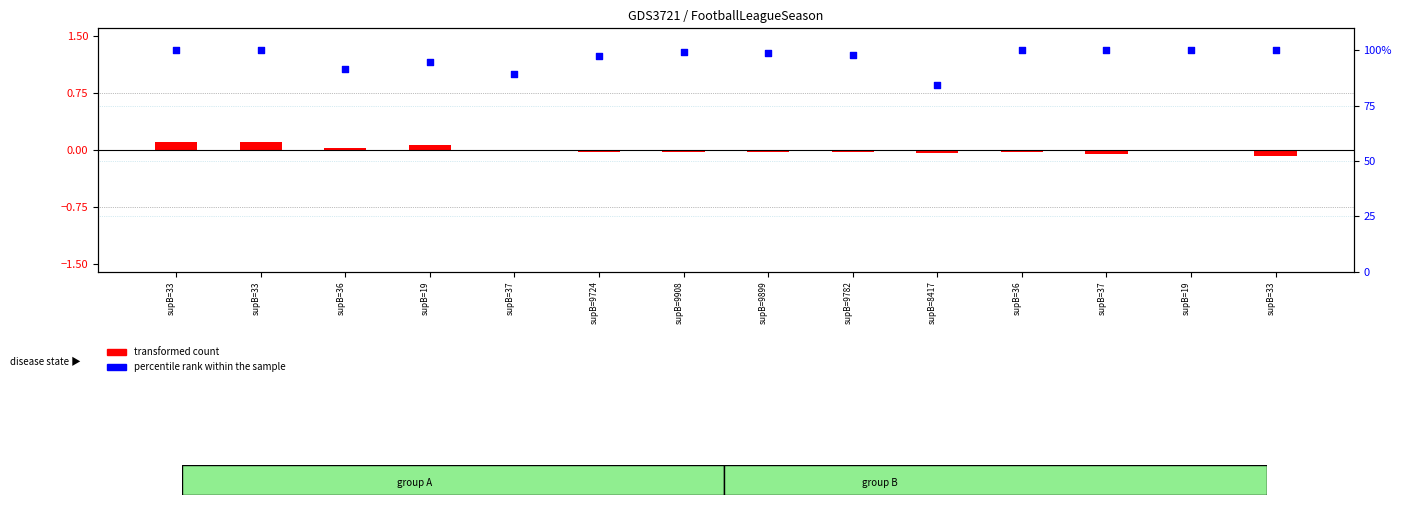

At how many categories does at least one series exceed 86?

13